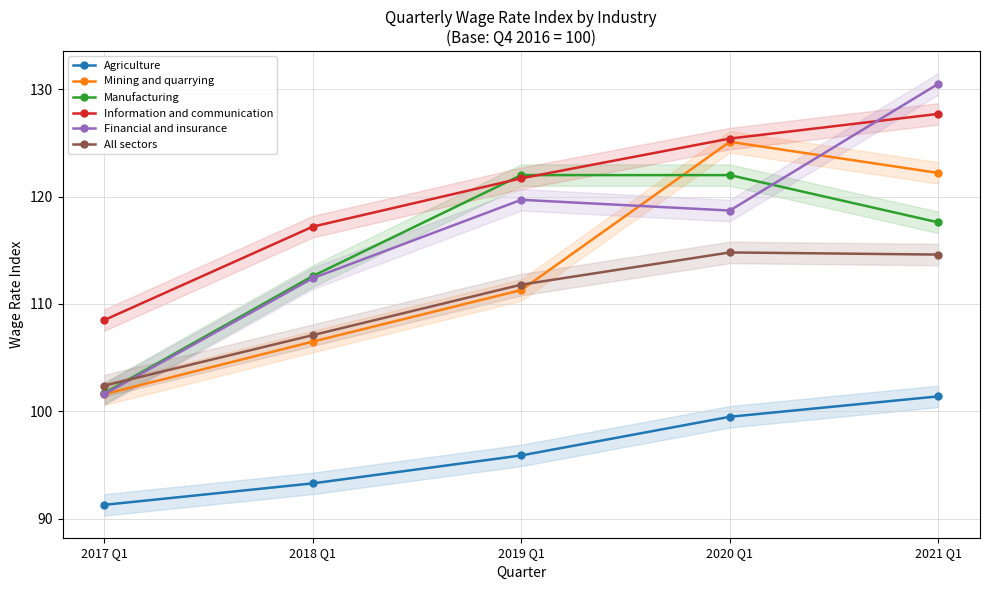

The All sectors series shows 163.6 at 2018 Q1. True or false?

False